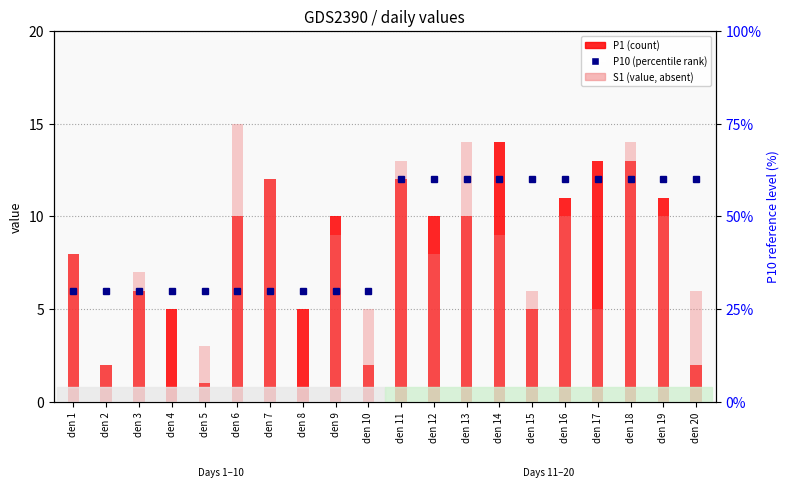

What is the difference between the highest and lowest values at den 4?

5